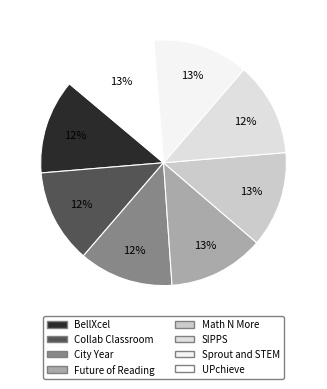

To the nearest percent, what is the average slice percentage?

12%